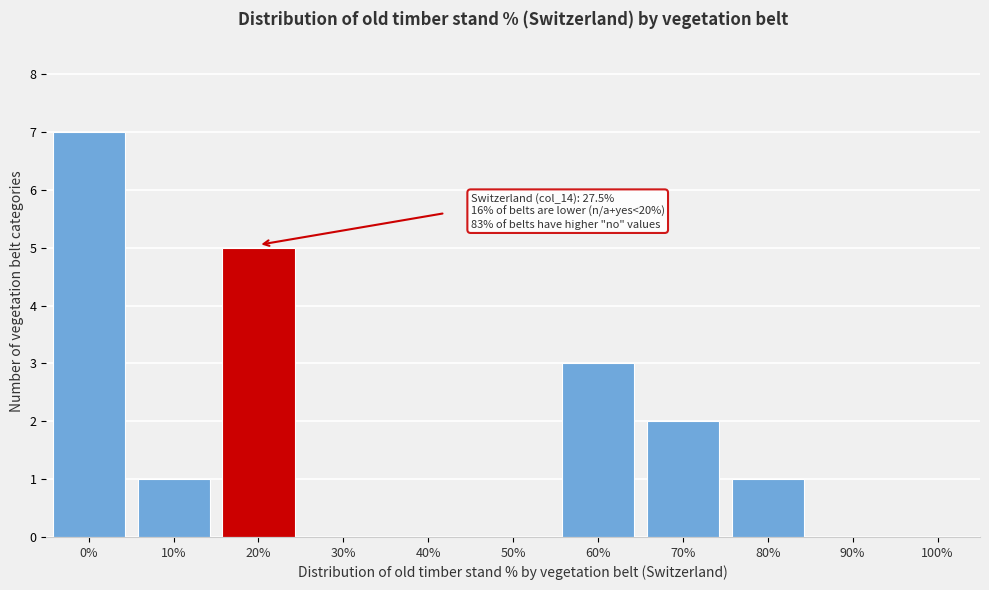

Reading right to left, transcribe all the data shown in this chart.

100%=0	90%=0	80%=1	70%=2	60%=3	50%=0	40%=0	30%=0	20%=5	10%=1	0%=7